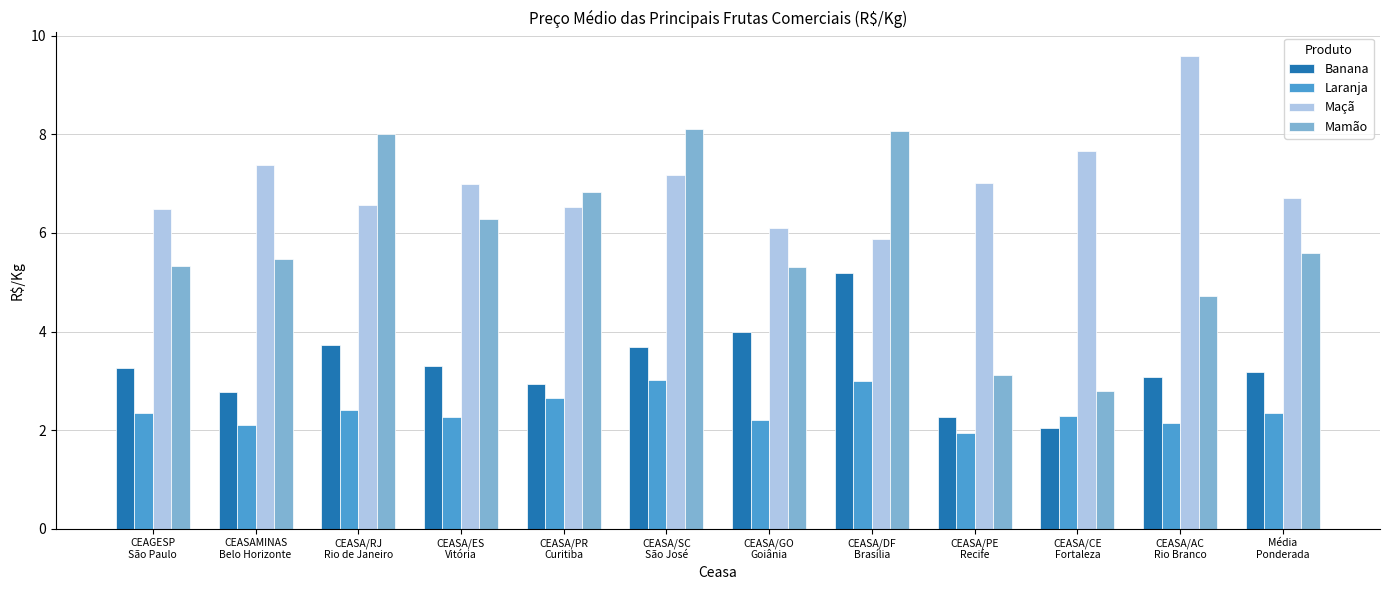

At CEASAMINAS
Belo Horizonte, list the series in order from largest to smallest.

Maçã, Mamão, Banana, Laranja